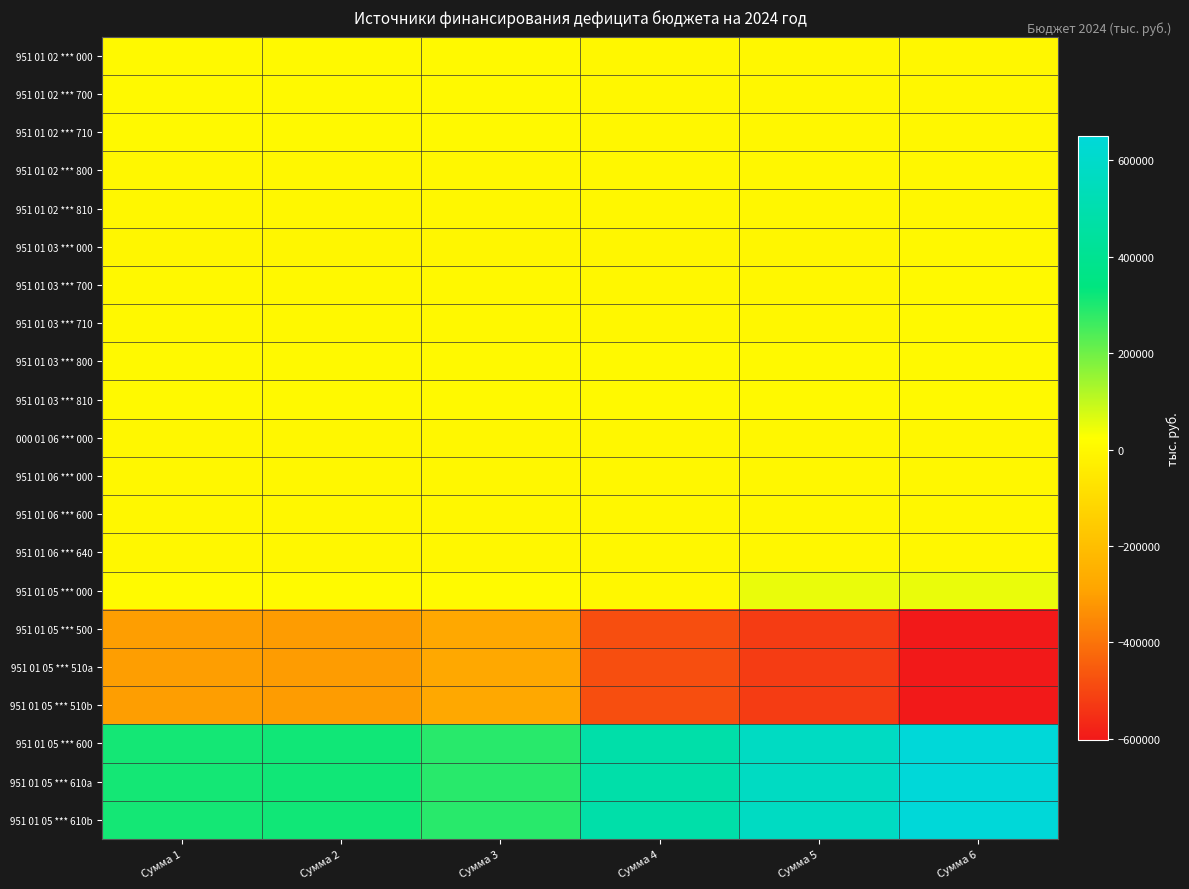

Reading left to right, extract all data points from this chart.

951 01 02 *** 000: Сумма 1=3937.2	Сумма 2=4627.1	Сумма 3=4113.0	Сумма 4=0.0	Сумма 5=0.0	Сумма 6=0.0
951 01 02 *** 700: Сумма 1=3937.2	Сумма 2=4627.1	Сумма 3=4113.0	Сумма 4=0.0	Сумма 5=0.0	Сумма 6=0.0
951 01 02 *** 710: Сумма 1=3937.2	Сумма 2=4627.1	Сумма 3=4113.0	Сумма 4=0.0	Сумма 5=0.0	Сумма 6=0.0
951 01 02 *** 800: Сумма 1=0.0	Сумма 2=0.0	Сумма 3=0.0	Сумма 4=0.0	Сумма 5=0.0	Сумма 6=0.0
951 01 02 *** 810: Сумма 1=0.0	Сумма 2=0.0	Сумма 3=0.0	Сумма 4=0.0	Сумма 5=0.0	Сумма 6=0.0
951 01 03 *** 000: Сумма 1=-2933.0	Сумма 2=-2933.0	Сумма 3=-2933.0	Сумма 4=-3000.0	Сумма 5=-3000.0	Сумма 6=1000.0
951 01 03 *** 700: Сумма 1=2000.0	Сумма 2=2000.0	Сумма 3=2000.0	Сумма 4=0.0	Сумма 5=0.0	Сумма 6=4000.0
951 01 03 *** 710: Сумма 1=2000.0	Сумма 2=2000.0	Сумма 3=2000.0	Сумма 4=0.0	Сумма 5=0.0	Сумма 6=4000.0
951 01 03 *** 800: Сумма 1=4933.0	Сумма 2=4933.0	Сумма 3=4933.0	Сумма 4=3000.0	Сумма 5=3000.0	Сумма 6=3000.0
951 01 03 *** 810: Сумма 1=4933.0	Сумма 2=4933.0	Сумма 3=4933.0	Сумма 4=3000.0	Сумма 5=3000.0	Сумма 6=3000.0
000 01 06 *** 000: Сумма 1=0.0	Сумма 2=0.0	Сумма 3=0.0	Сумма 4=0.0	Сумма 5=0.0	Сумма 6=0.0
951 01 06 *** 000: Сумма 1=0.0	Сумма 2=0.0	Сумма 3=0.0	Сумма 4=0.0	Сумма 5=0.0	Сумма 6=0.0
951 01 06 *** 600: Сумма 1=0.0	Сумма 2=0.0	Сумма 3=0.0	Сумма 4=0.0	Сумма 5=0.0	Сумма 6=0.0
951 01 06 *** 640: Сумма 1=0.0	Сумма 2=0.0	Сумма 3=0.0	Сумма 4=0.0	Сумма 5=0.0	Сумма 6=0.0
951 01 05 *** 000: Сумма 1=7983.8	Сумма 2=7983.8	Сумма 3=8610.3	Сумма 4=0.0	Сумма 5=48972.9	Сумма 6=48972.9
951 01 05 *** 500: Сумма 1=-303875.2	Сумма 2=-309280.9	Сумма 3=-279899.3	Сумма 4=-483290.6	Сумма 5=-522115.0	Сумма 6=-601369.3
951 01 05 *** 510a: Сумма 1=-303875.2	Сумма 2=-309280.9	Сумма 3=-279899.3	Сумма 4=-483290.6	Сумма 5=-522115.0	Сумма 6=-601369.3
951 01 05 *** 510b: Сумма 1=-303875.2	Сумма 2=-309280.9	Сумма 3=-279899.3	Сумма 4=-483290.6	Сумма 5=-522115.0	Сумма 6=-601369.3
951 01 05 *** 600: Сумма 1=311859.0	Сумма 2=317264.7	Сумма 3=288509.6	Сумма 4=483290.6	Сумма 5=571087.9	Сумма 6=650342.3
951 01 05 *** 610a: Сумма 1=311859.0	Сумма 2=317264.7	Сумма 3=288509.6	Сумма 4=483290.6	Сумма 5=571087.9	Сумма 6=650342.3
951 01 05 *** 610b: Сумма 1=311859.0	Сумма 2=317264.7	Сумма 3=288509.6	Сумма 4=483290.6	Сумма 5=571087.9	Сумма 6=650342.3